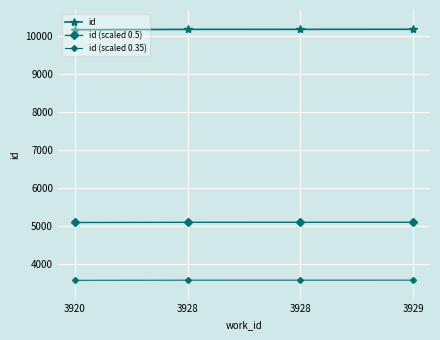

At which label is id closest to 10180?

3928